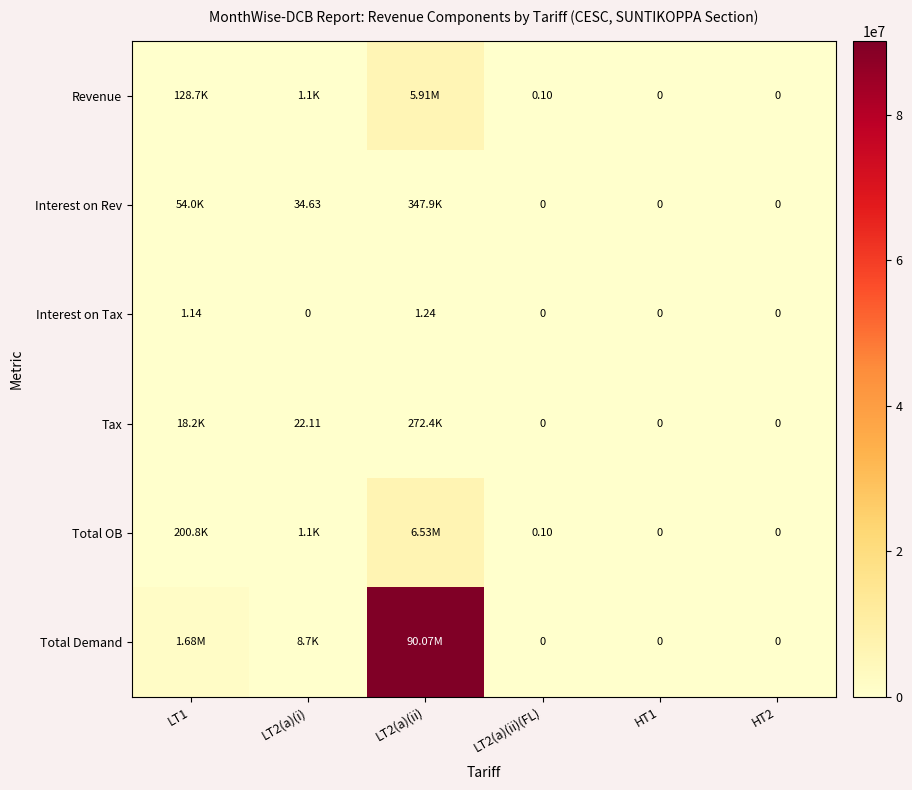

Is the value of Interest on Tax at LT2(a)(ii) greater than the value of Interest on Rev at HT1?

Yes